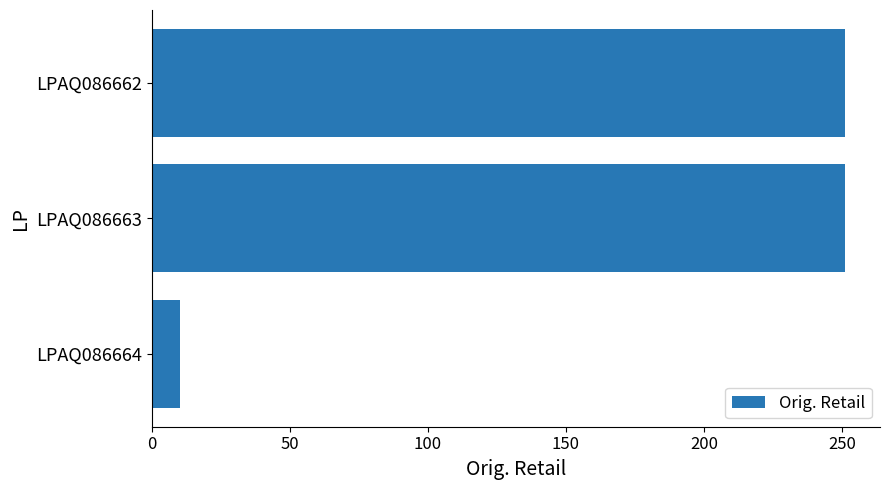

Are the bars grouped side by side (vs. stacked)?

No